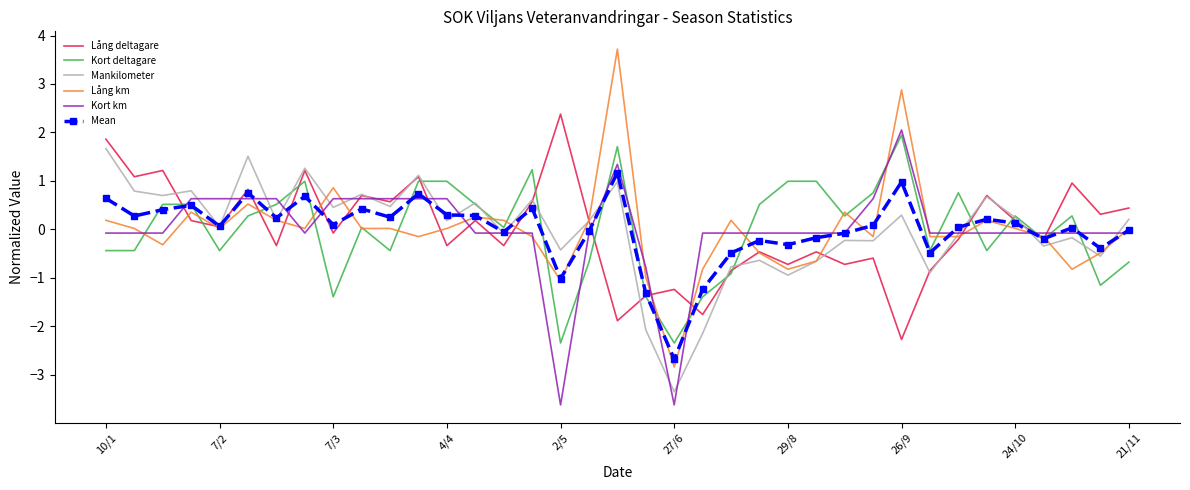

What is the maximum value for Lång km?

3.7